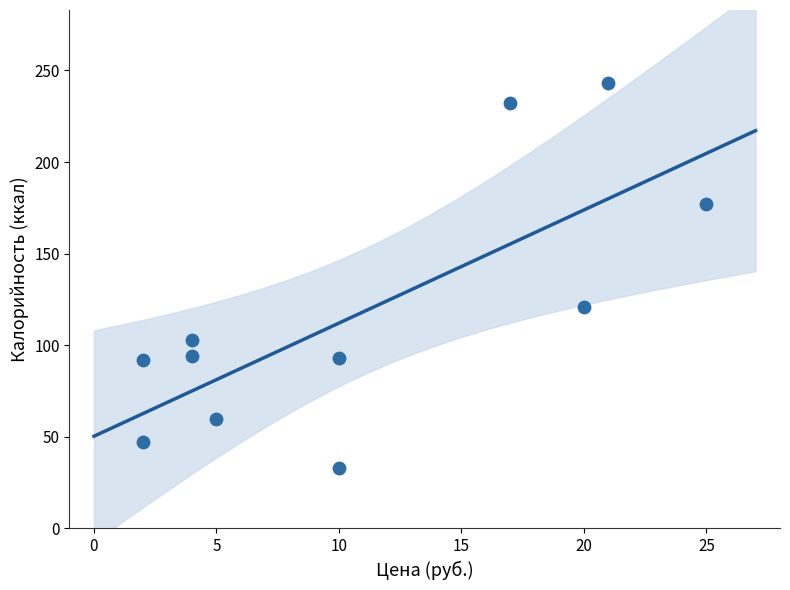

What Y value in the scatter plot is closest to 138?

121